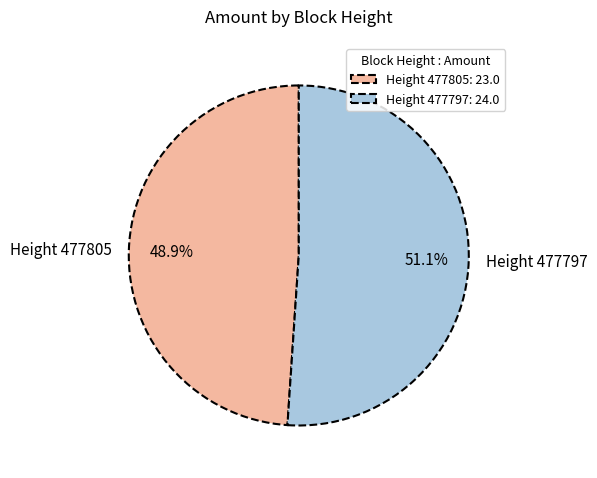

To the nearest percent, what percentage of the pie is Height 477805?

49%